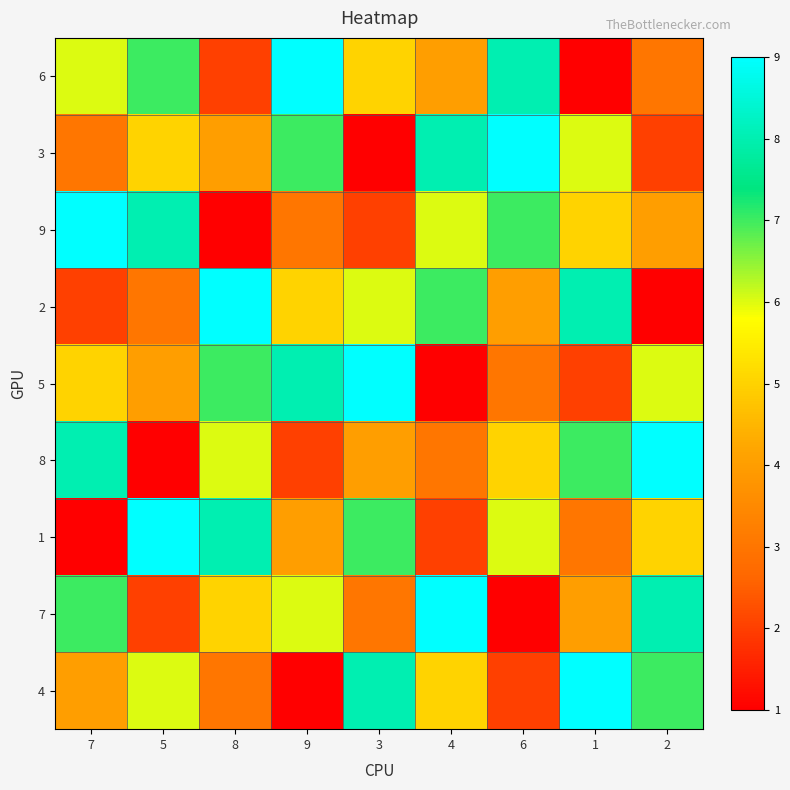

Reading left to right, transcribe all the data shown in this chart.

6: 7=6	5=7	8=2	9=9	3=5	4=4	6=8	1=1	2=3
3: 7=3	5=5	8=4	9=7	3=1	4=8	6=9	1=6	2=2
9: 7=9	5=8	8=1	9=3	3=2	4=6	6=7	1=5	2=4
2: 7=2	5=3	8=9	9=5	3=6	4=7	6=4	1=8	2=1
5: 7=5	5=4	8=7	9=8	3=9	4=1	6=3	1=2	2=6
8: 7=8	5=1	8=6	9=2	3=4	4=3	6=5	1=7	2=9
1: 7=1	5=9	8=8	9=4	3=7	4=2	6=6	1=3	2=5
7: 7=7	5=2	8=5	9=6	3=3	4=9	6=1	1=4	2=8
4: 7=4	5=6	8=3	9=1	3=8	4=5	6=2	1=9	2=7